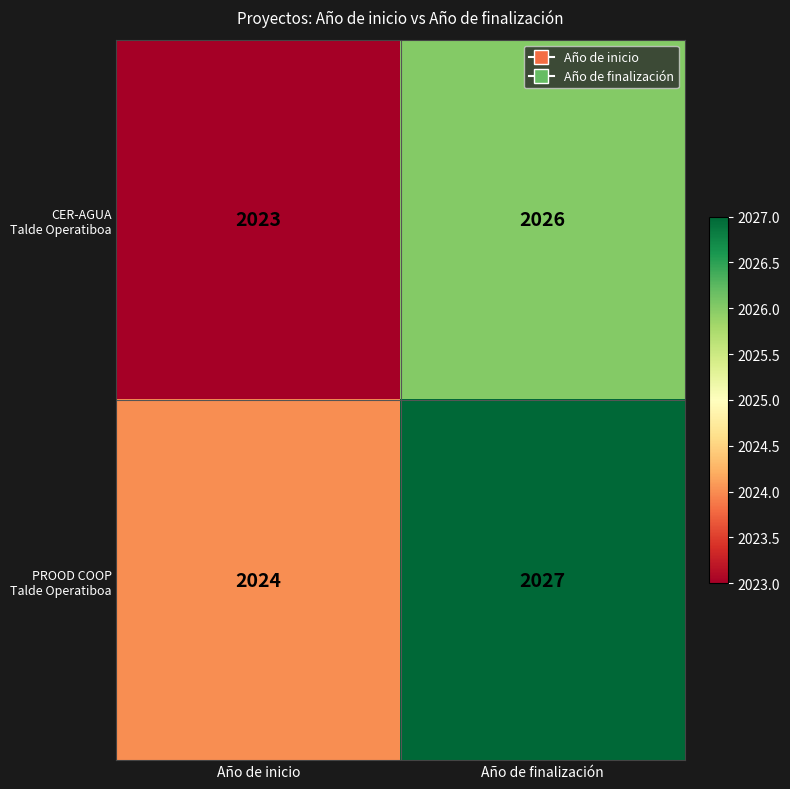

Which label corresponds to the largest value in the chart?

Año de finalización